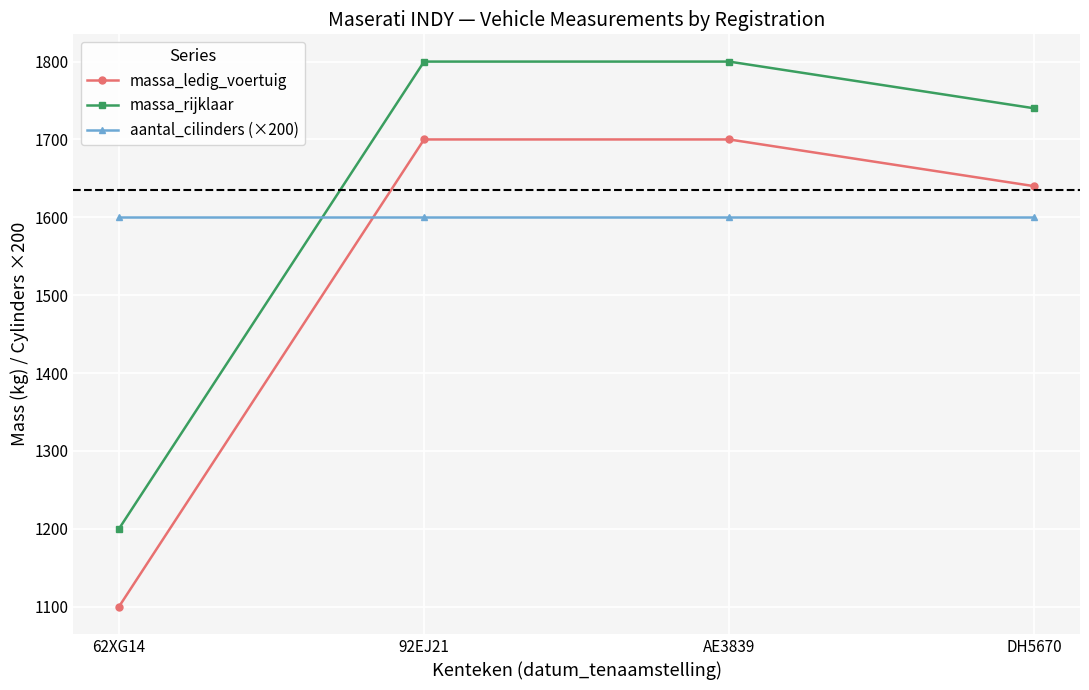

Is it true that aantal_cilinders (×200) equals 1600 at AE3839?

True